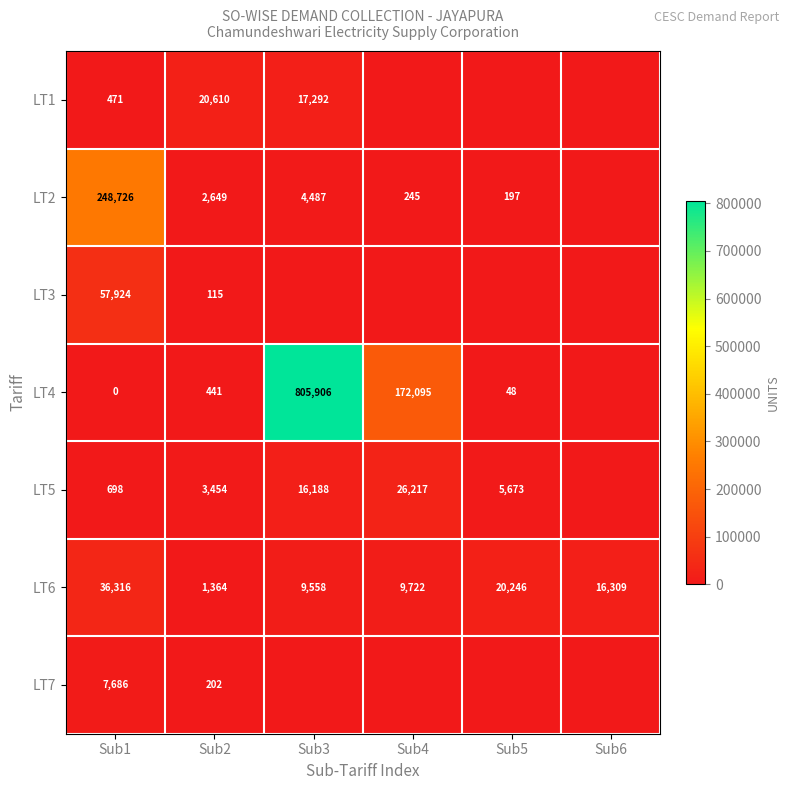

What is the total value across all series at Sub1?

351821